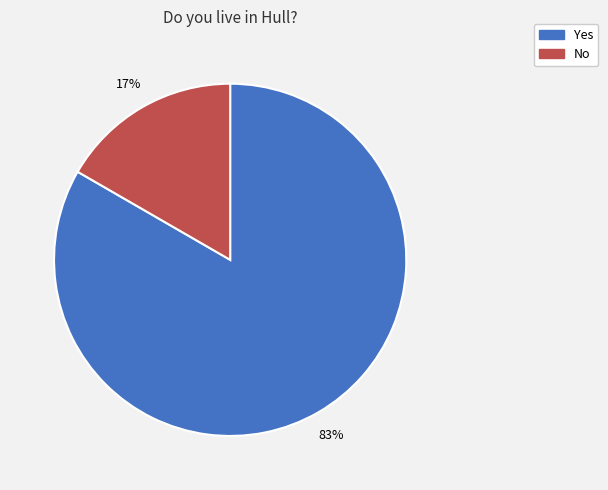

The Yes slice represents 83% of the pie. True or false?

True